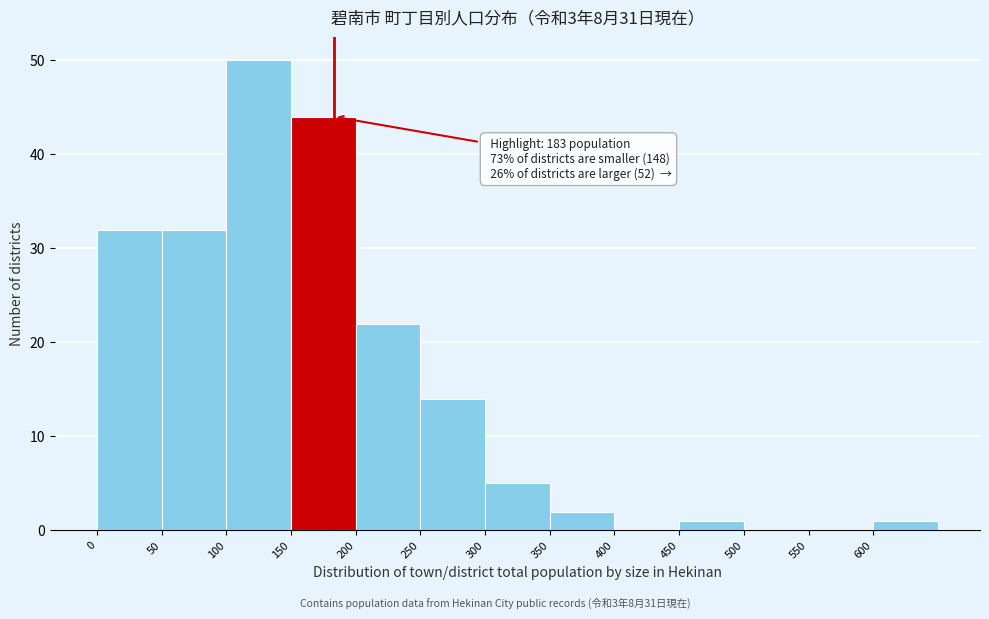

Over which range of the x-axis is the bar tallest?

100 to 150